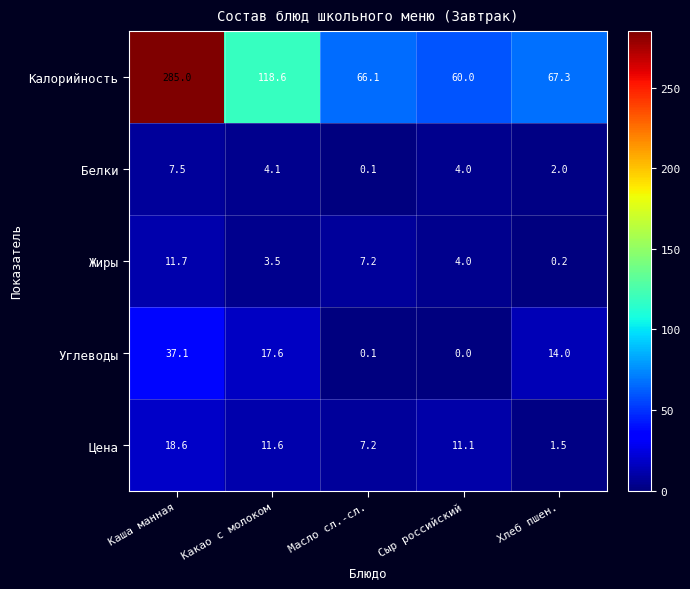

At how many categories does at least one series exceed 81?

2